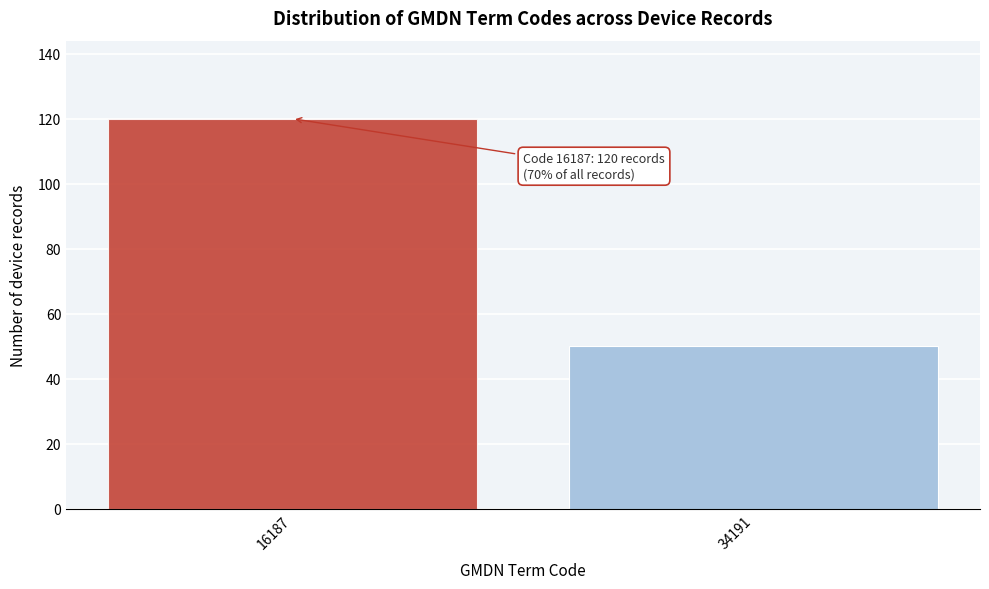

Reading left to right, transcribe all the data shown in this chart.

16187=120	34191=50